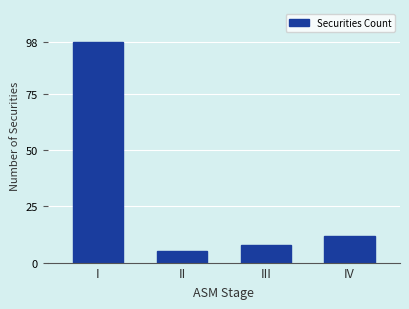

Reading left to right, transcribe all the data shown in this chart.

I=98	II=5	III=8	IV=12